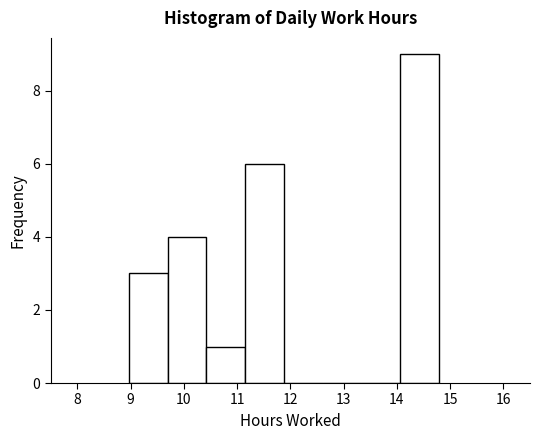

Reading left to right, transcribe this chart: for each bar, give the range it covers on the x-axis and its height. Neither the bar edges nor the heights are printed on the chart, so give them approximately, as read against the axes.

9.0 to 9.7: 3
9.7 to 10.4: 4
10.4 to 11.2: 1
11.2 to 11.9: 6
11.9 to 12.6: 0
12.6 to 13.3: 0
13.3 to 14.1: 0
14.1 to 14.8: 9